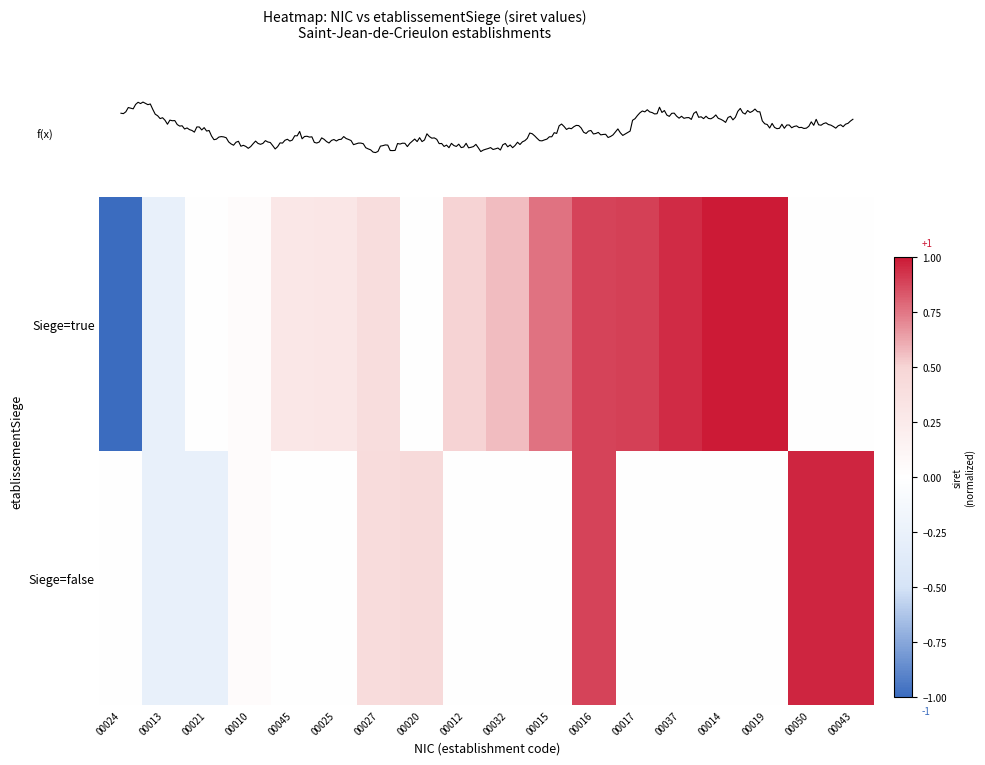

Which series has the largest range (max minus min)?

Siege=true